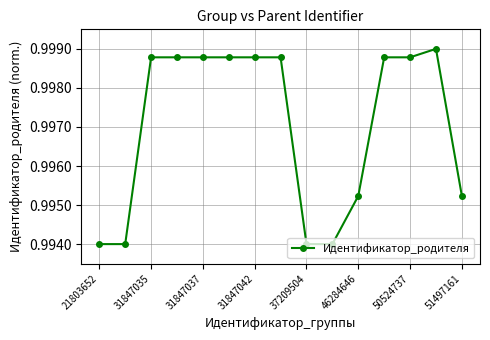

Count the values in the range 0 to 1.

15